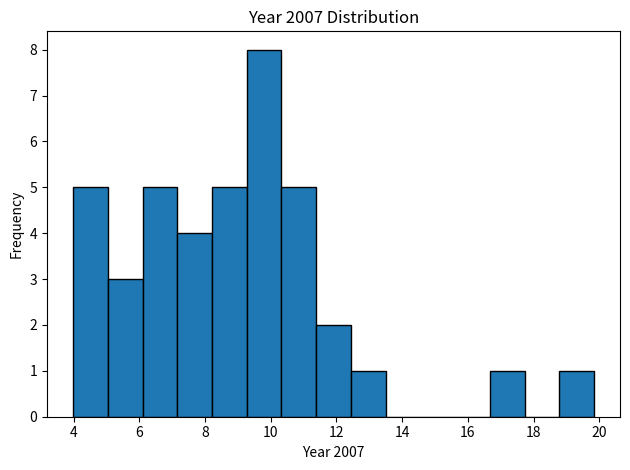

Reading left to right, transcribe this chart: for each bar, give the range it covers on the x-axis and its height. Neither the bar edges nor the heights are printed on the chart, so give them approximately, as read against the axes.

4.0 to 5.0: 5
5.0 to 6.0: 3
6.0 to 7.2: 5
7.2 to 8.2: 4
8.2 to 9.2: 5
9.2 to 10.4: 8
10.4 to 11.4: 5
11.4 to 12.4: 2
12.4 to 13.4: 1
13.4 to 14.6: 0
14.6 to 15.6: 0
15.6 to 16.6: 0
16.6 to 17.8: 1
17.8 to 18.8: 0
18.8 to 19.8: 1